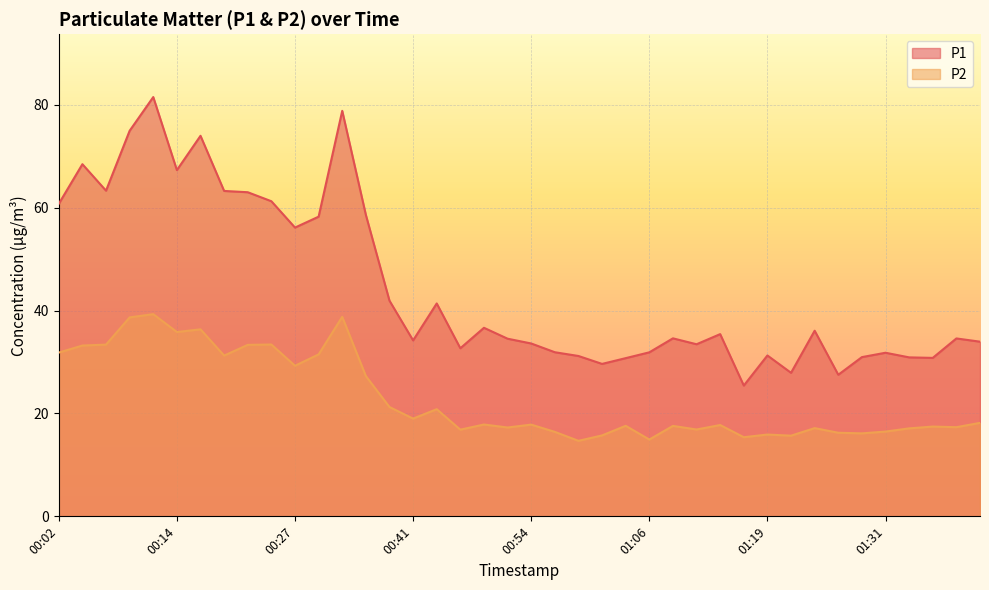

Is the value of P1 at 00:46 greater than the value of P2 at 00:07?

No